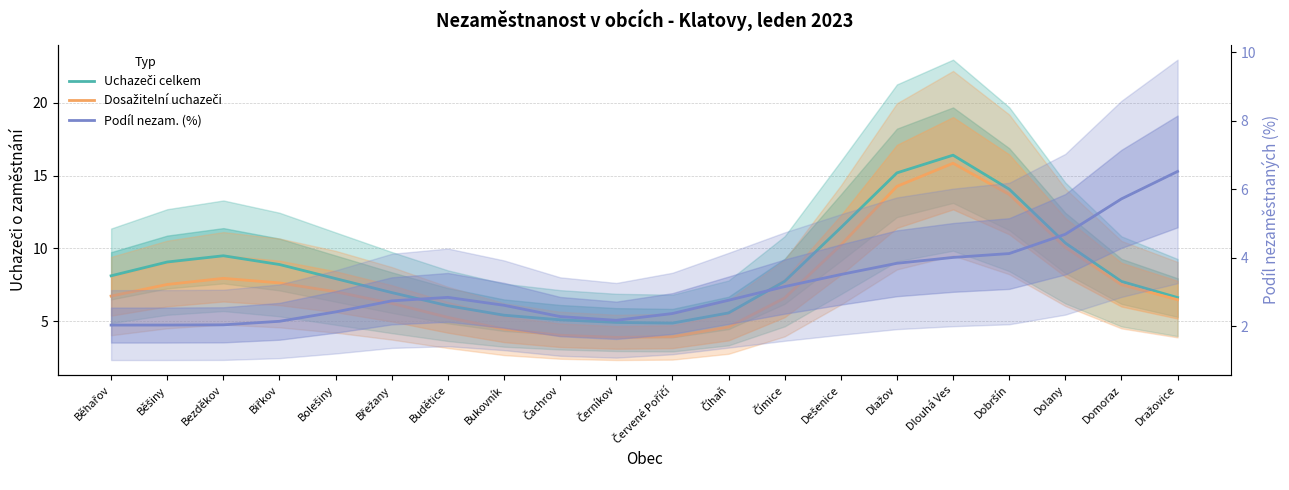

List the series in order of their overall mean, lowest first.

Podíl nezam. (%), Dosažitelní uchazeči, Uchazeči celkem